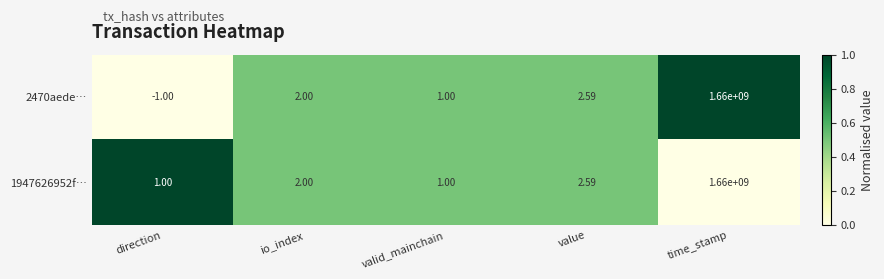

At which label is 1947626952f… closest to 830000000?

value